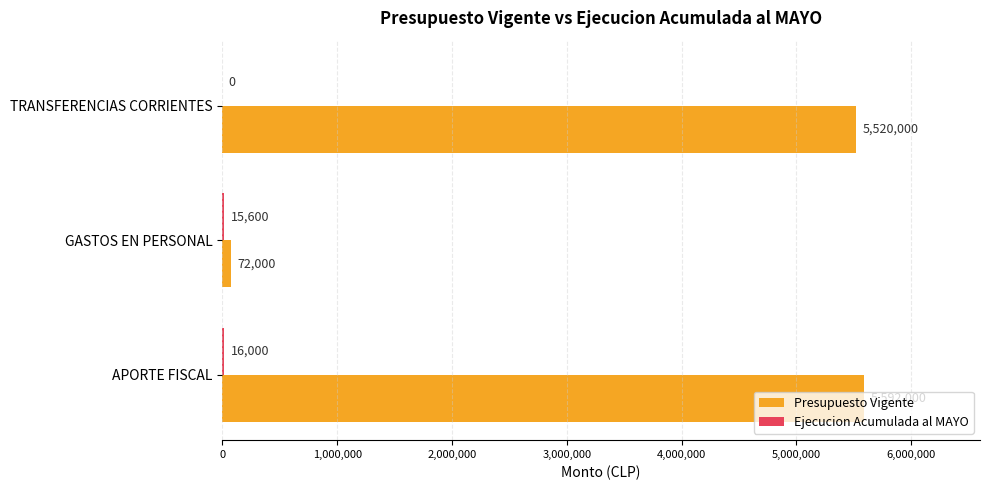

Which series has the largest total across all categories?

Presupuesto Vigente